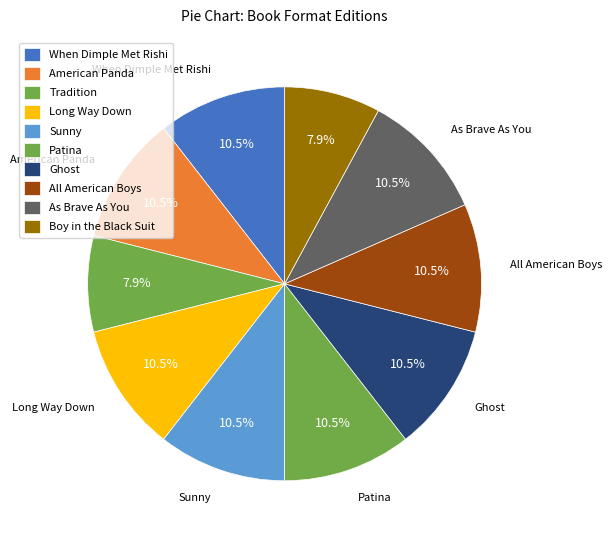

Is it true that All American Boys is 11% of the pie?

True